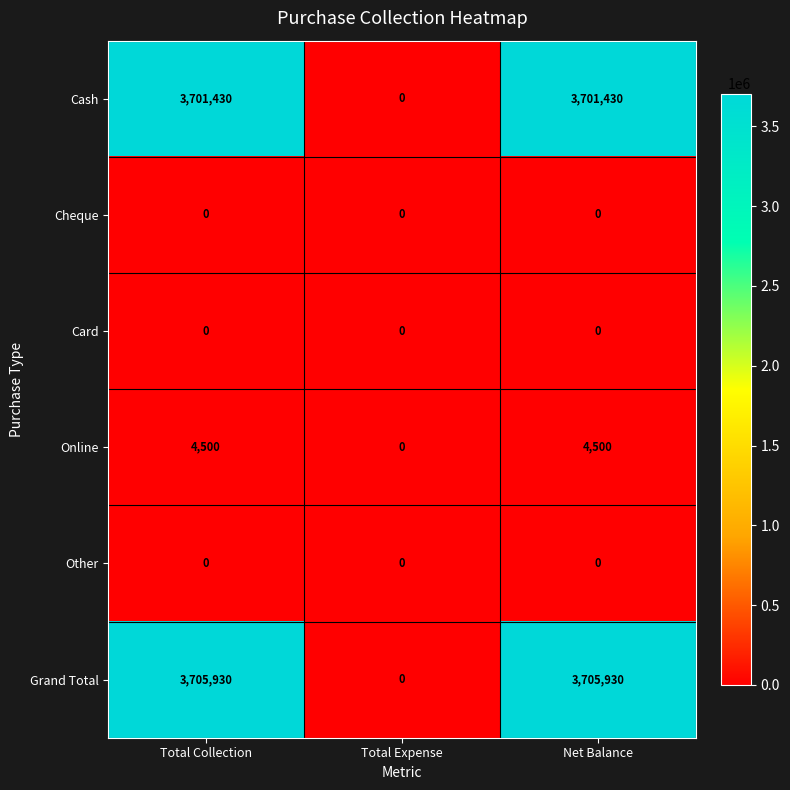

What is the sum of the Cash values at Total Collection and Total Expense?

3701430